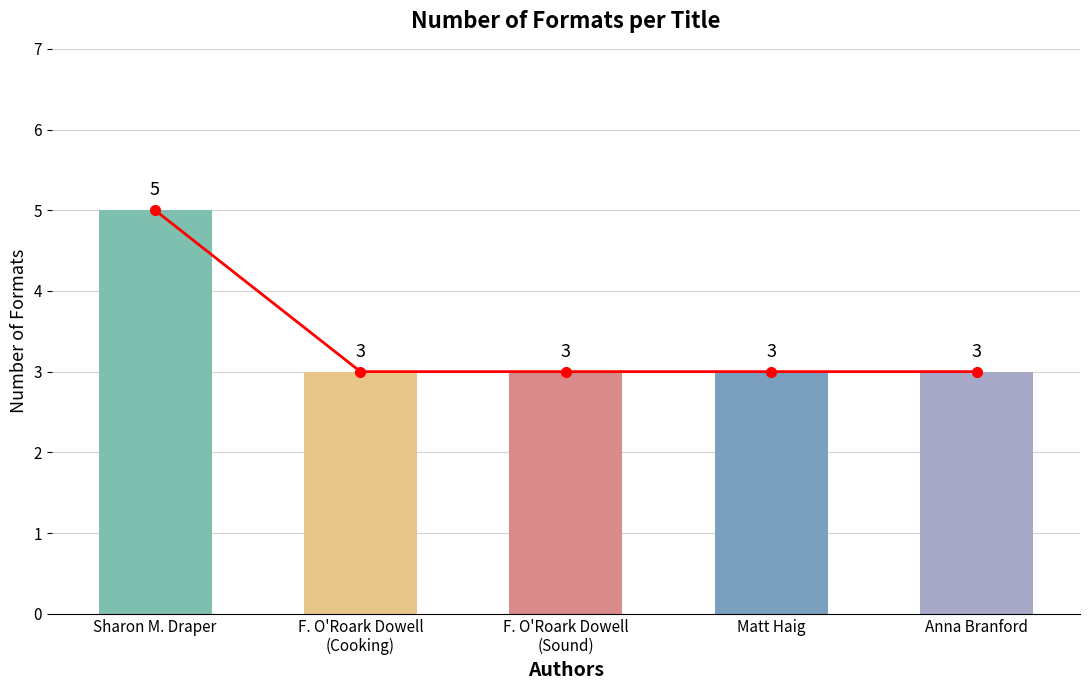

Rank the categories by value from lowest to highest.

F. O'Roark Dowell
(Cooking), F. O'Roark Dowell
(Sound), Matt Haig, Anna Branford, Sharon M. Draper